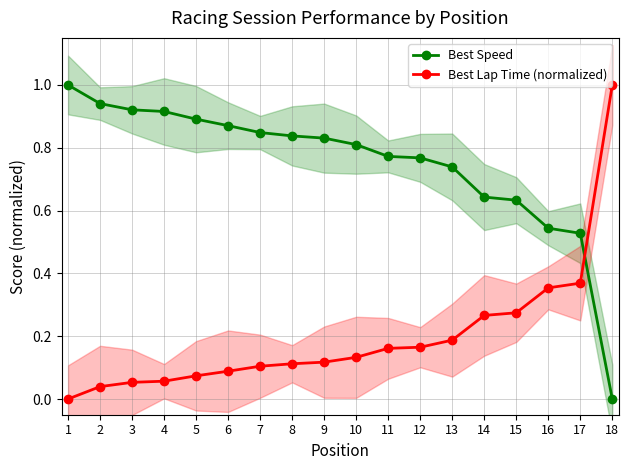

Between 4 and 6, which is larger?

4